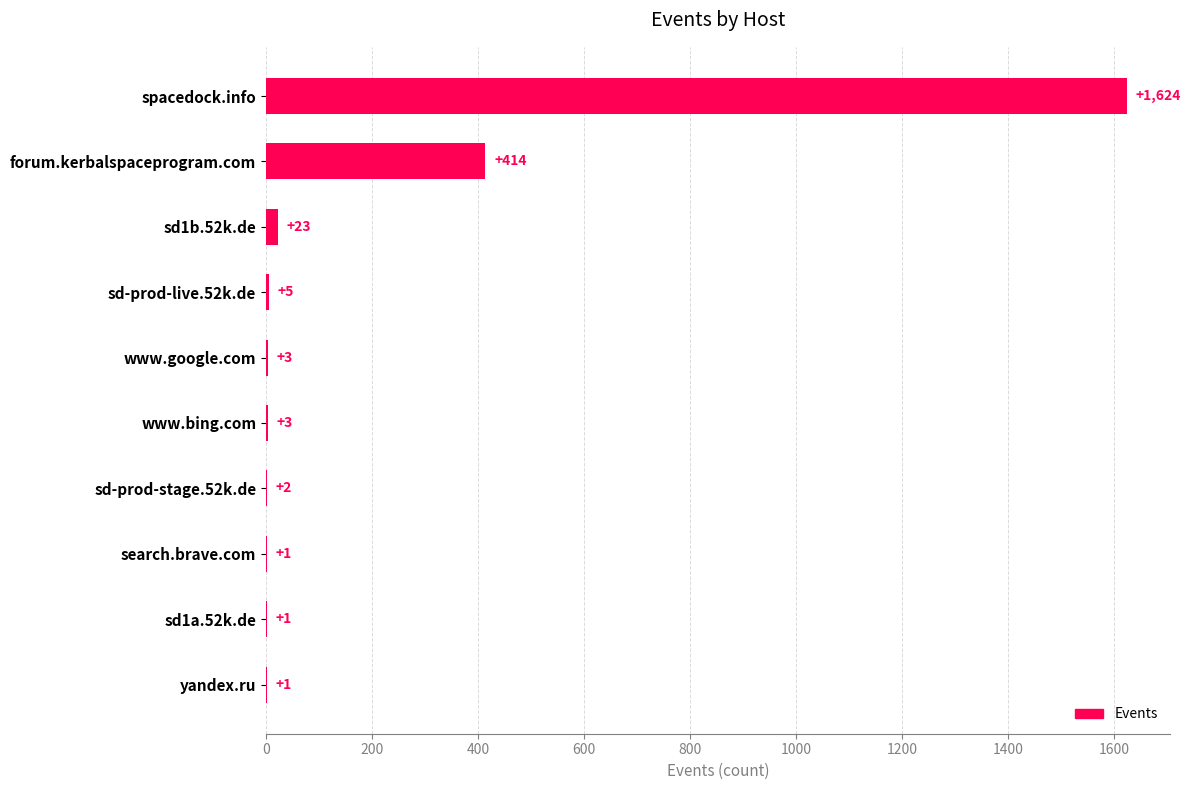

The chart shows a value of 2658 at spacedock.info. True or false?

False